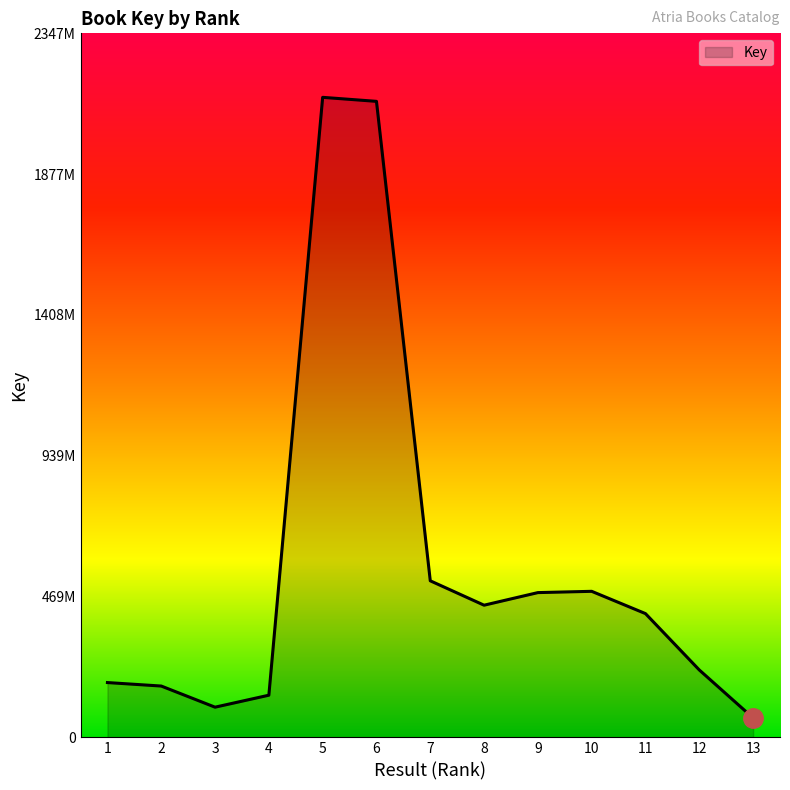

Rank the categories by value from highest to lowest.

5, 6, 7, 10, 9, 8, 11, 12, 1, 2, 4, 3, 13